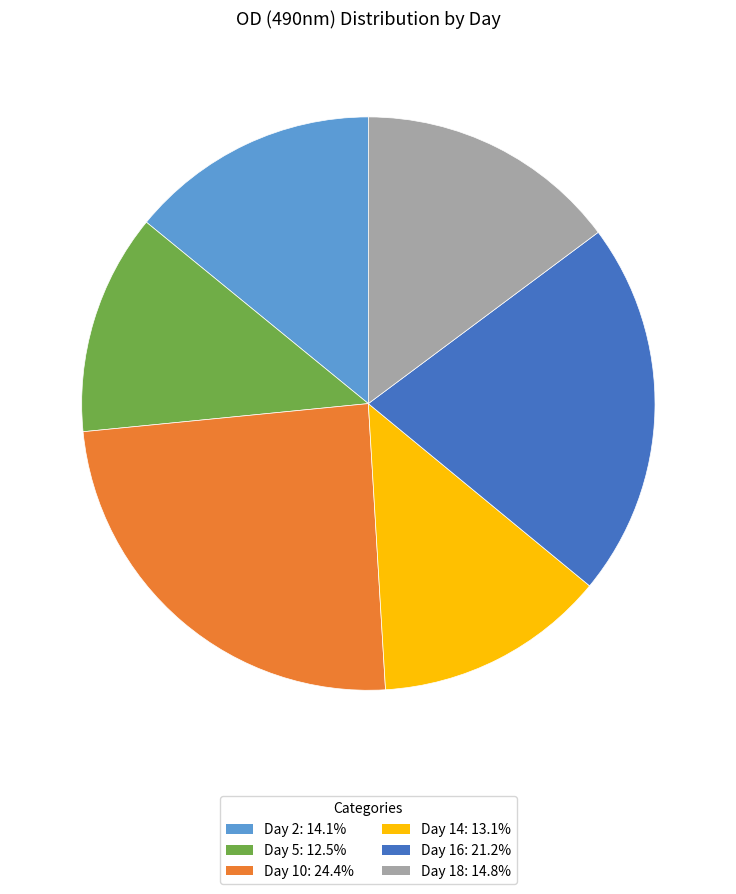

Is the sum of Day 18 and Day 5 greater than half?

No